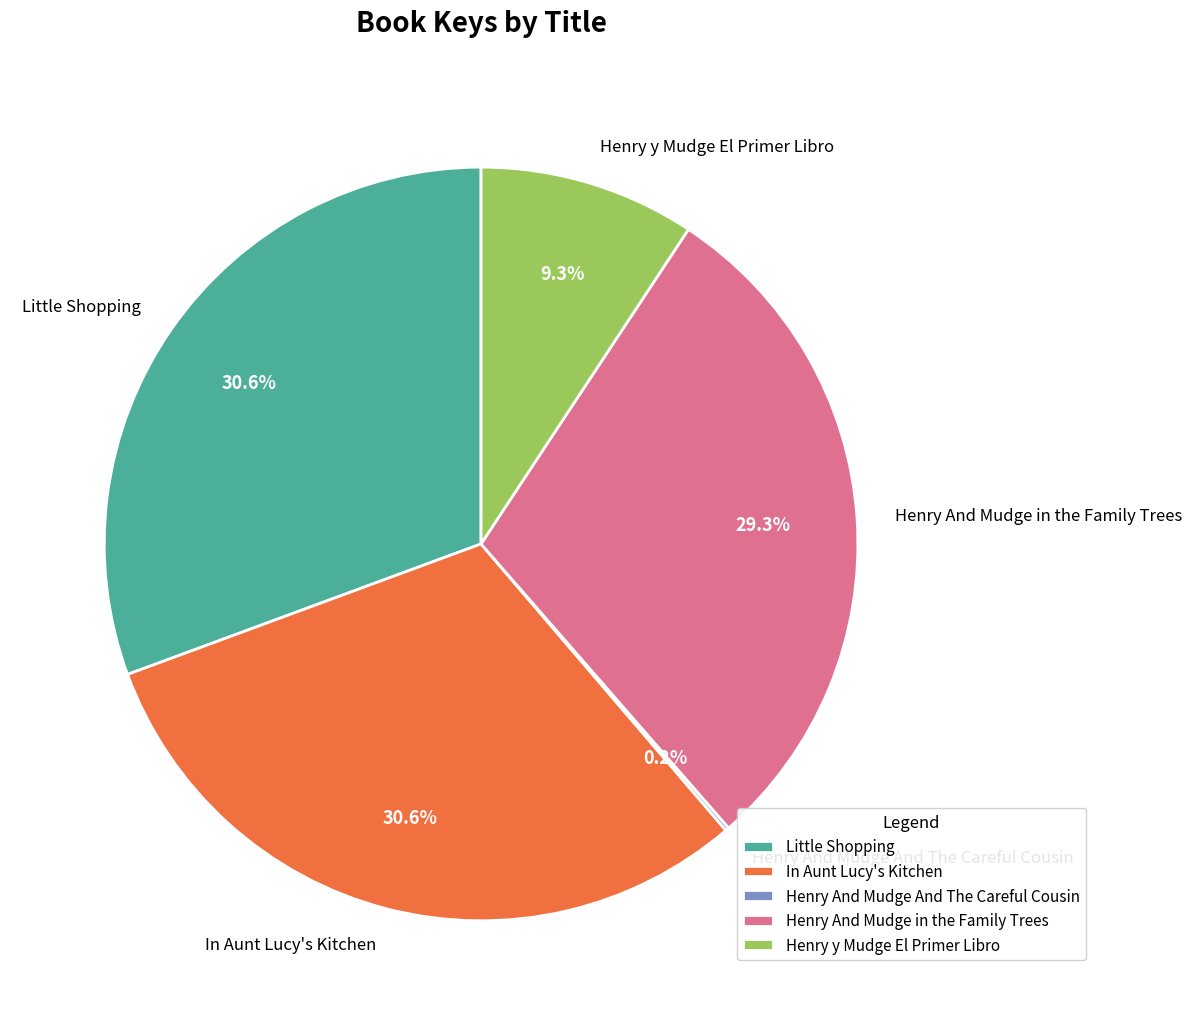

To the nearest percent, what is the difference between the largest and smallest slice percentages?

30%